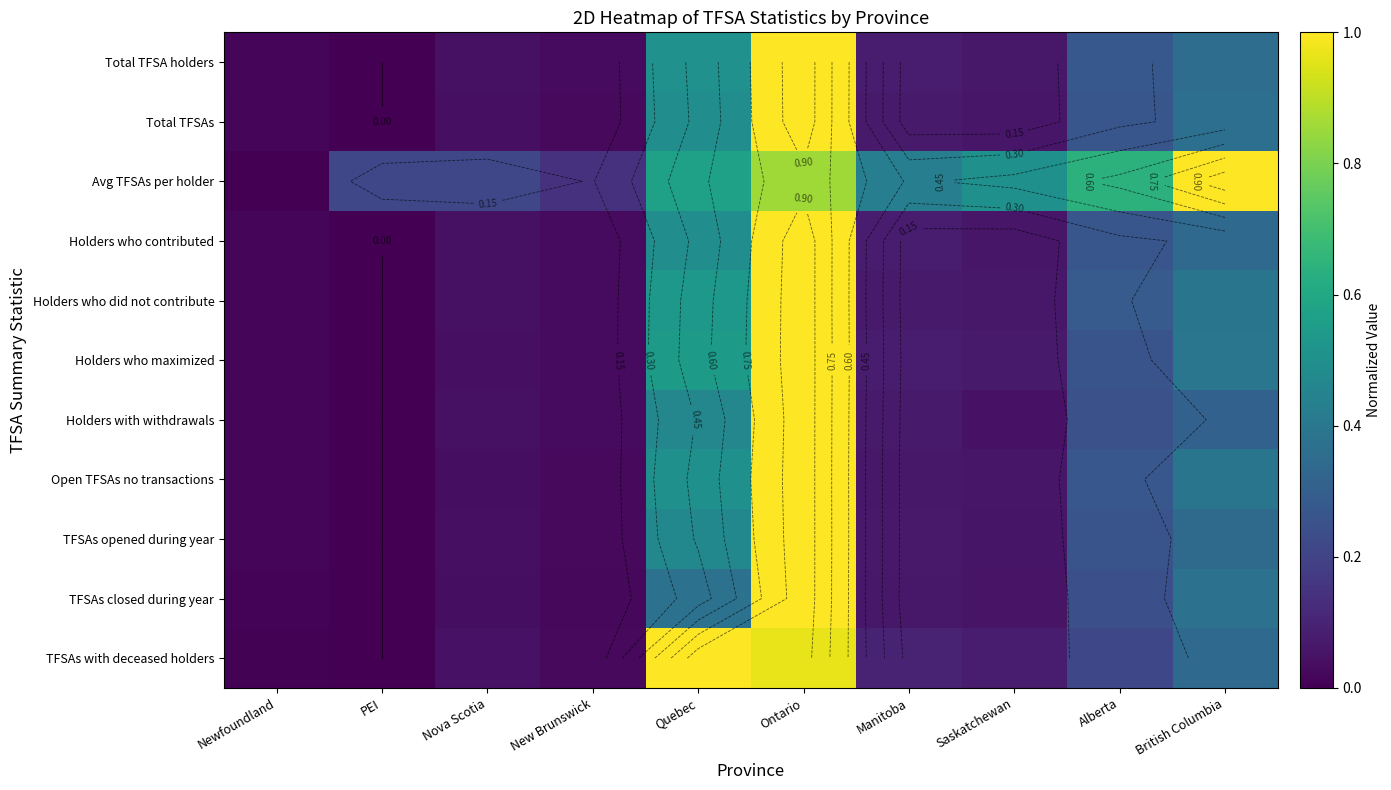

Rank the series by their maximum value, from lowest to highest.

Total TFSA holders, Total TFSAs, Avg TFSAs per holder, Holders who contributed, Holders who did not contribute, Holders who maximized, Holders with withdrawals, Open TFSAs no transactions, TFSAs opened during year, TFSAs closed during year, TFSAs with deceased holders